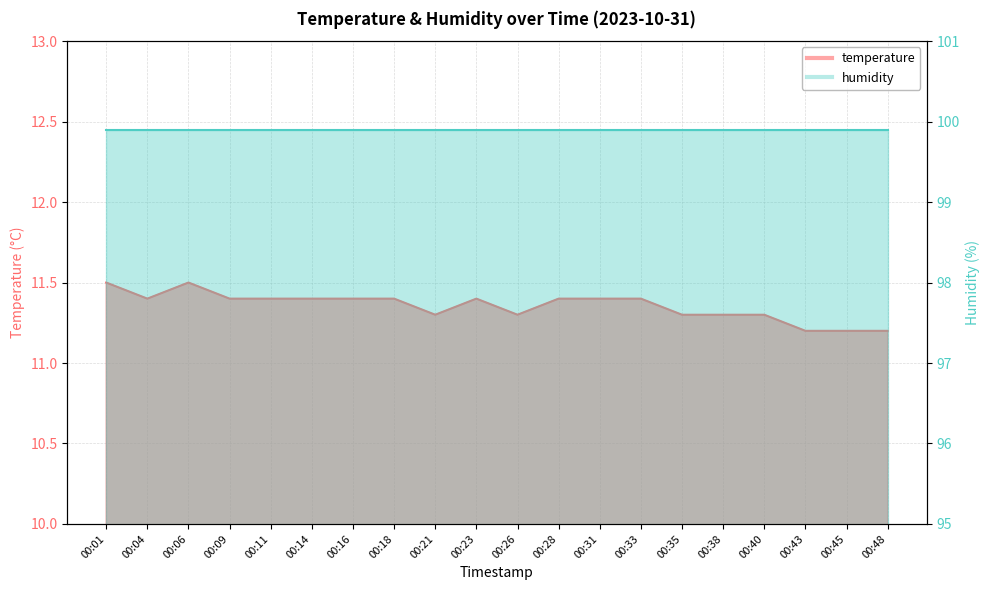

Reading right to left, what are all the values shown in this chart?

11.2	11.2	11.2	11.3	11.3	11.3	11.4	11.4	11.4	11.3	11.4	11.3	11.4	11.4	11.4	11.4	11.4	11.5	11.4	11.5